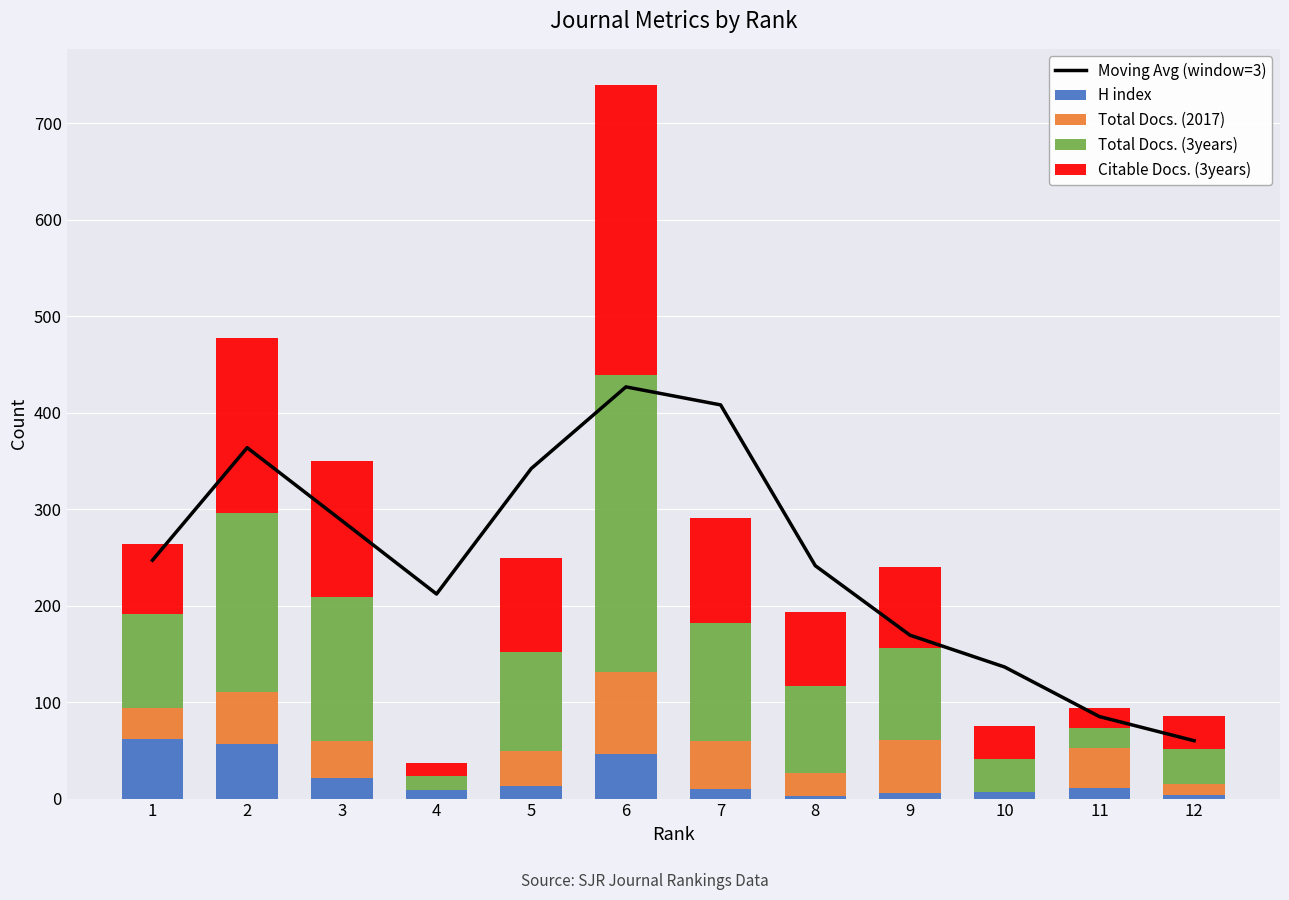

What is the difference between the maximum and second lowest values in the Total Docs. (2017) series?

85.0